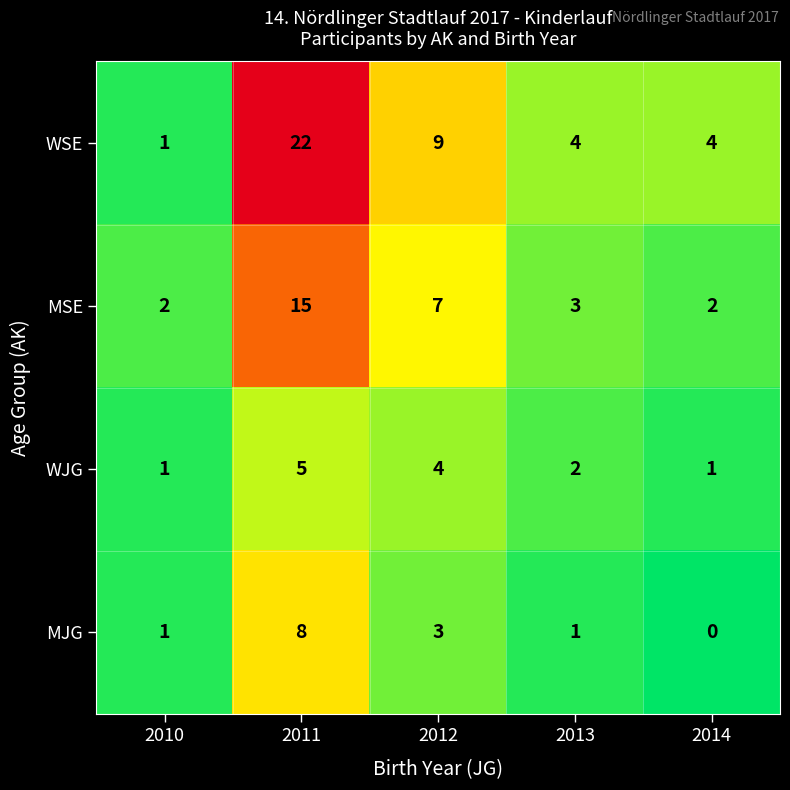

At which category does the chart reach its minimum across all series?

2014